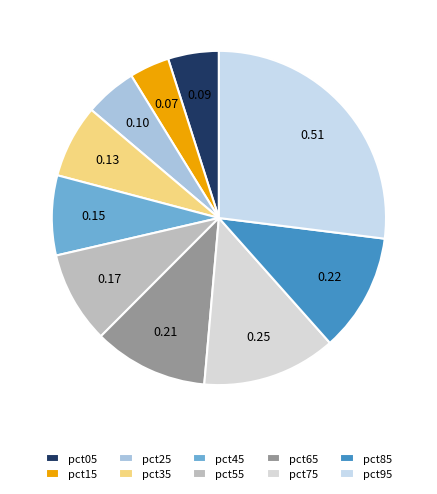

Between pct95 and pct85, which is larger?

pct95